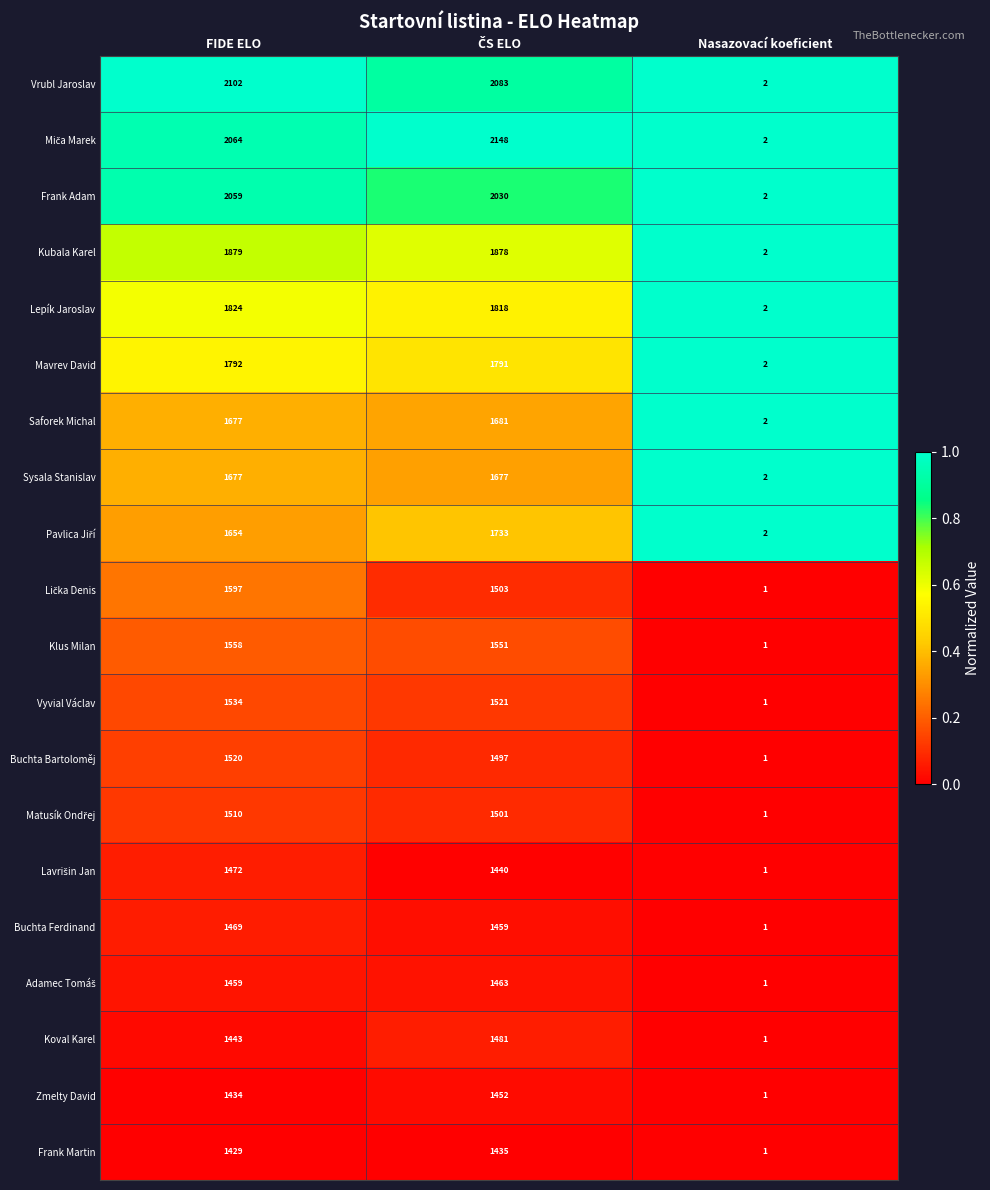

Where does the Mavrev David series first go above 1791?

FIDE ELO